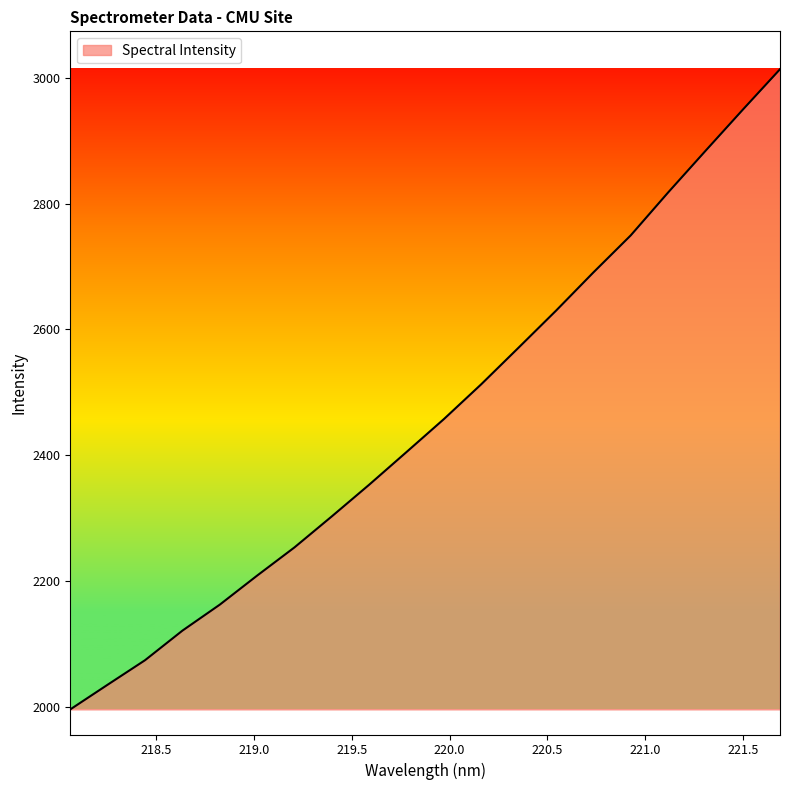

What is the greatest value displayed?

3013.5